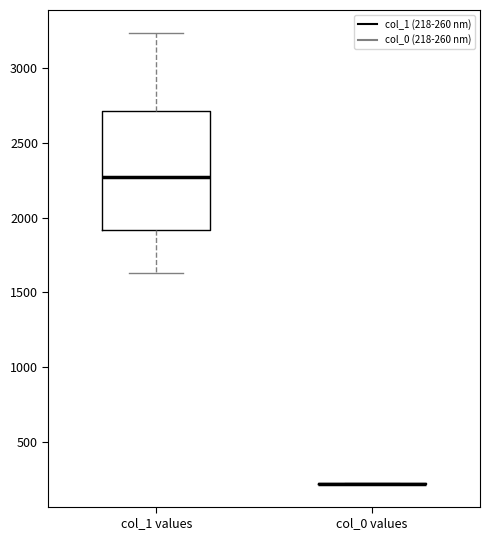

Comparing the boxes themselves (not the whiskers), which one is the tallest?

col_1 values